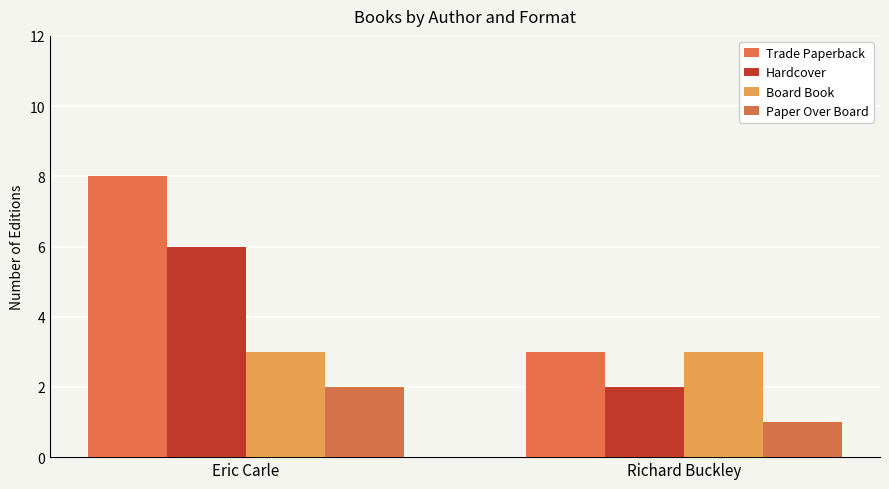

Is the value of Board Book at Richard Buckley greater than the value of Hardcover at Richard Buckley?

Yes